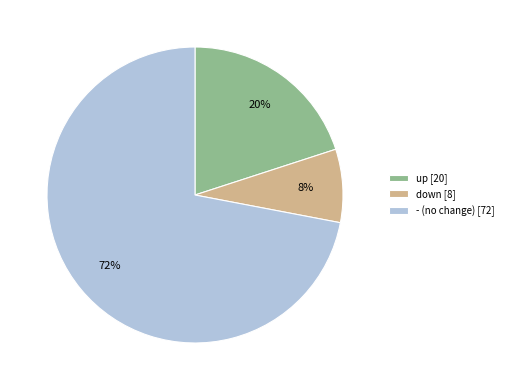

Which has a higher value, - or down?

-